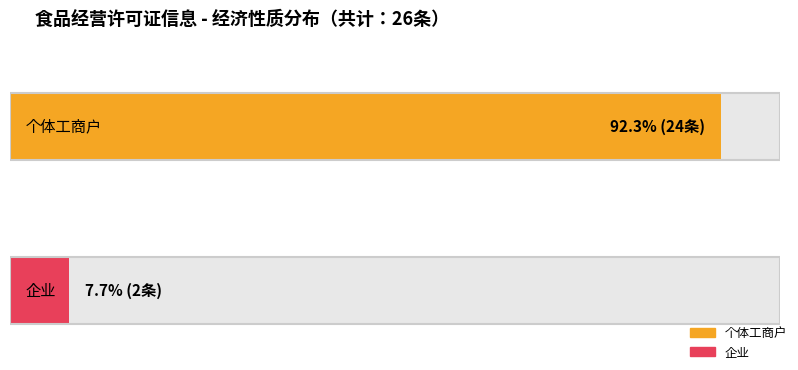

List the labels in order of value, largest first.

个体工商户, 企业